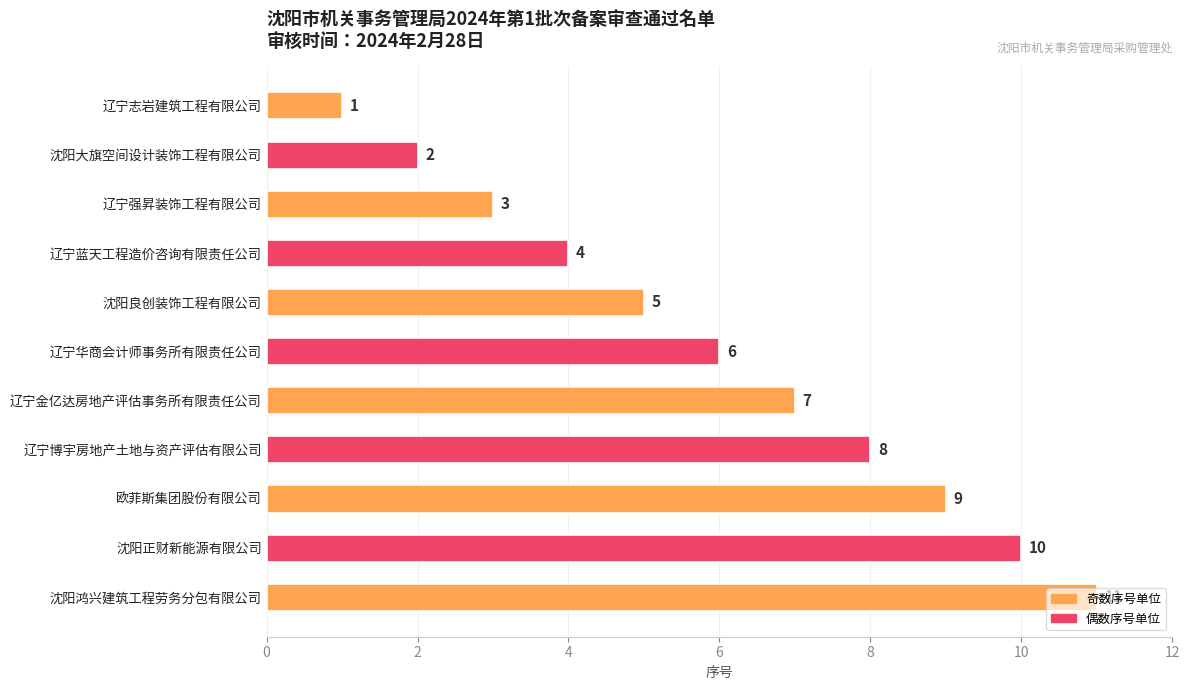

What position from the bottom is 辽宁志岩建筑工程有限公司?

11